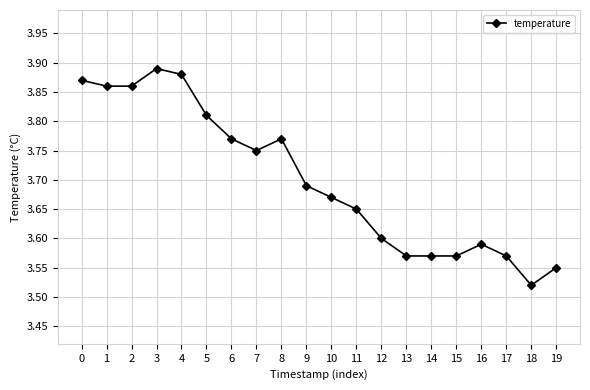

What is the difference between the second highest and minimum values?

0.4